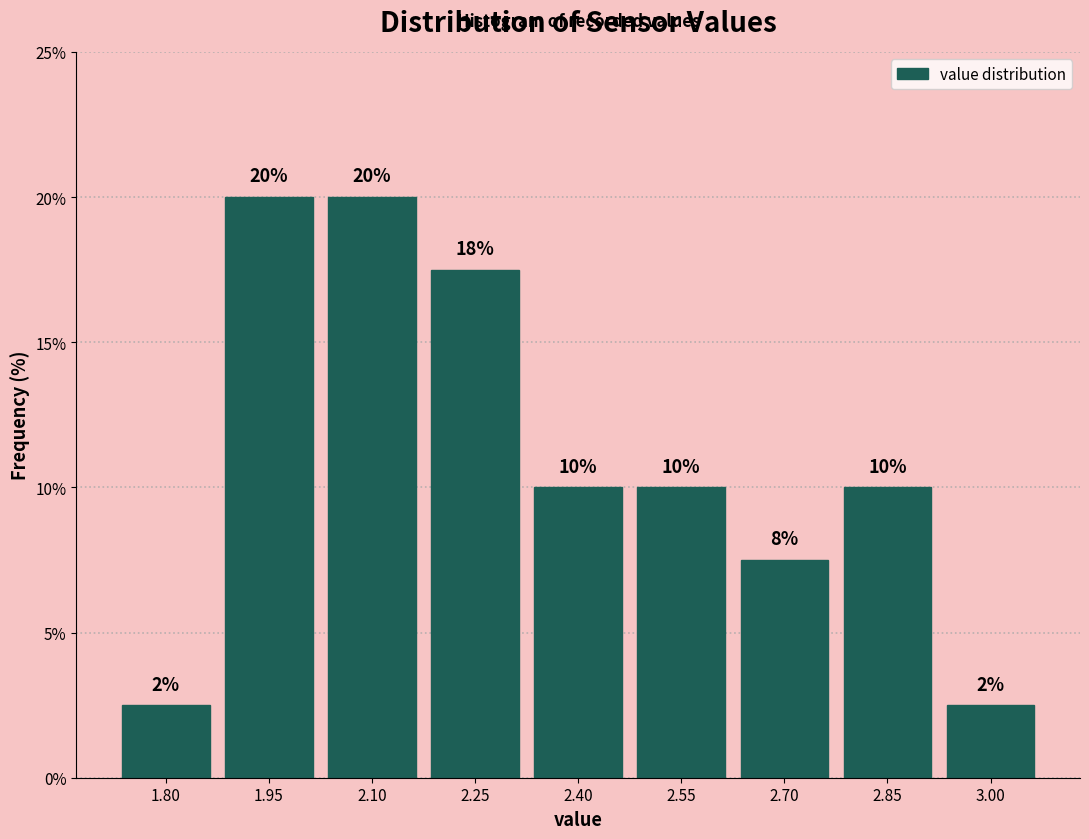

What is the label of the 6th bar from the left?

2.55